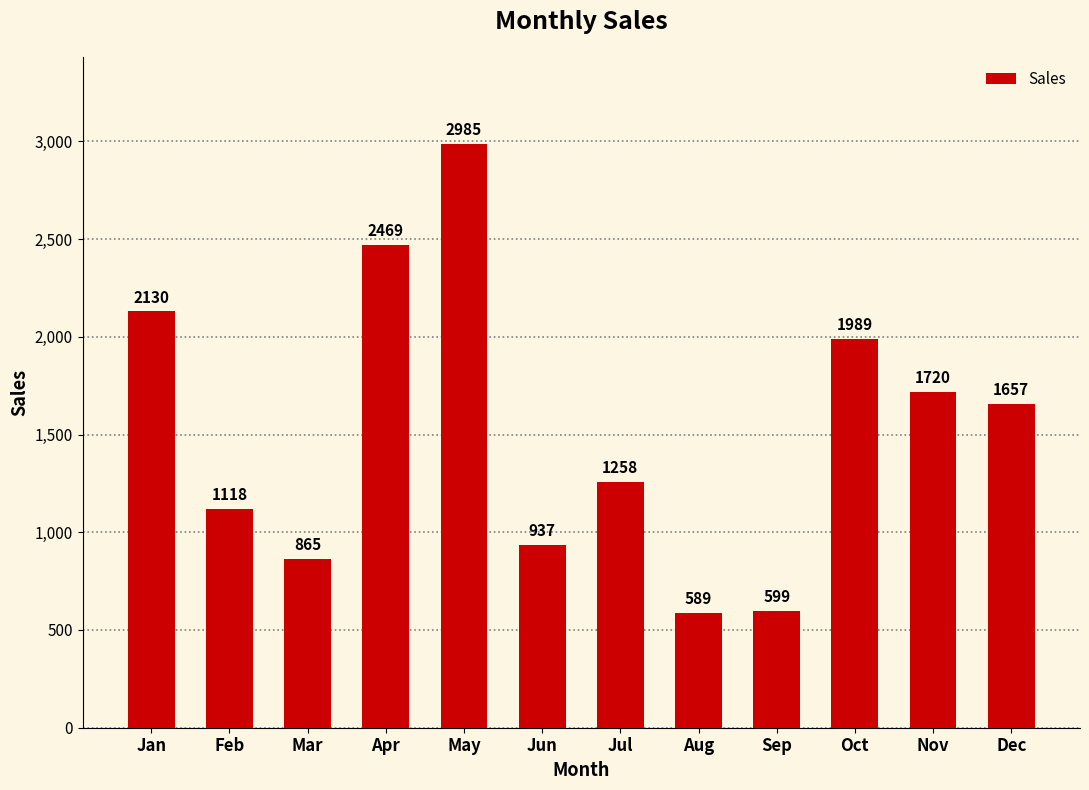

Rank the categories by value from highest to lowest.

May, Apr, Jan, Oct, Nov, Dec, Jul, Feb, Jun, Mar, Sep, Aug